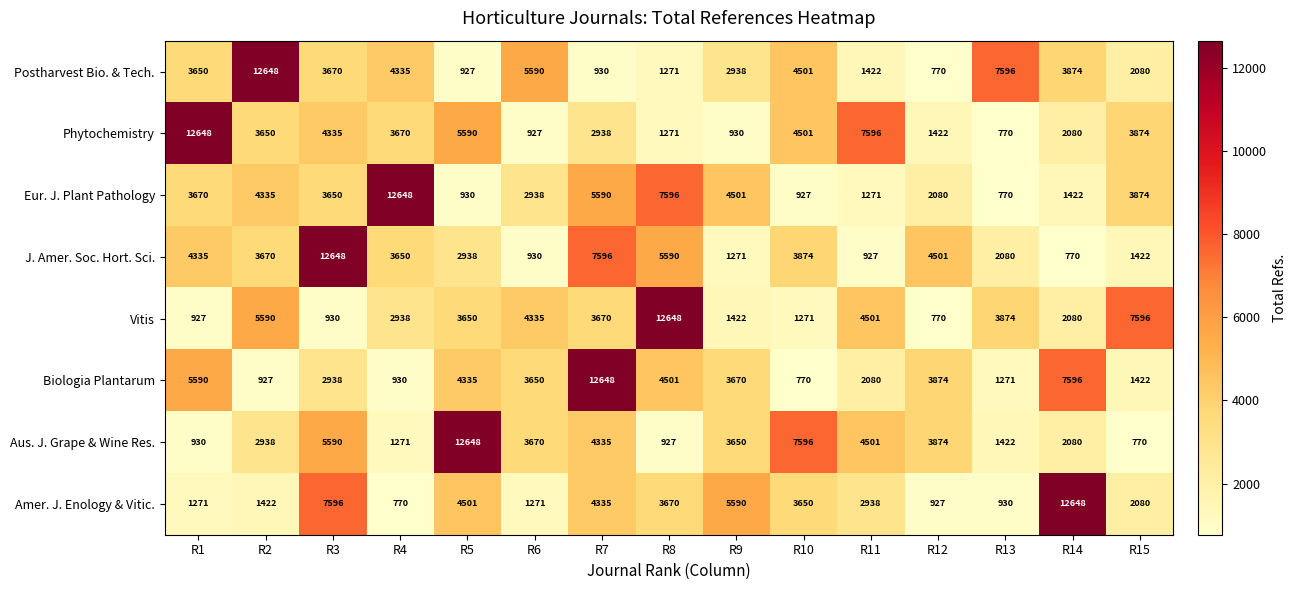

Is the value of Postharvest Bio. & Tech. at R7 greater than the value of Eur. J. Plant Pathology at R14?

No